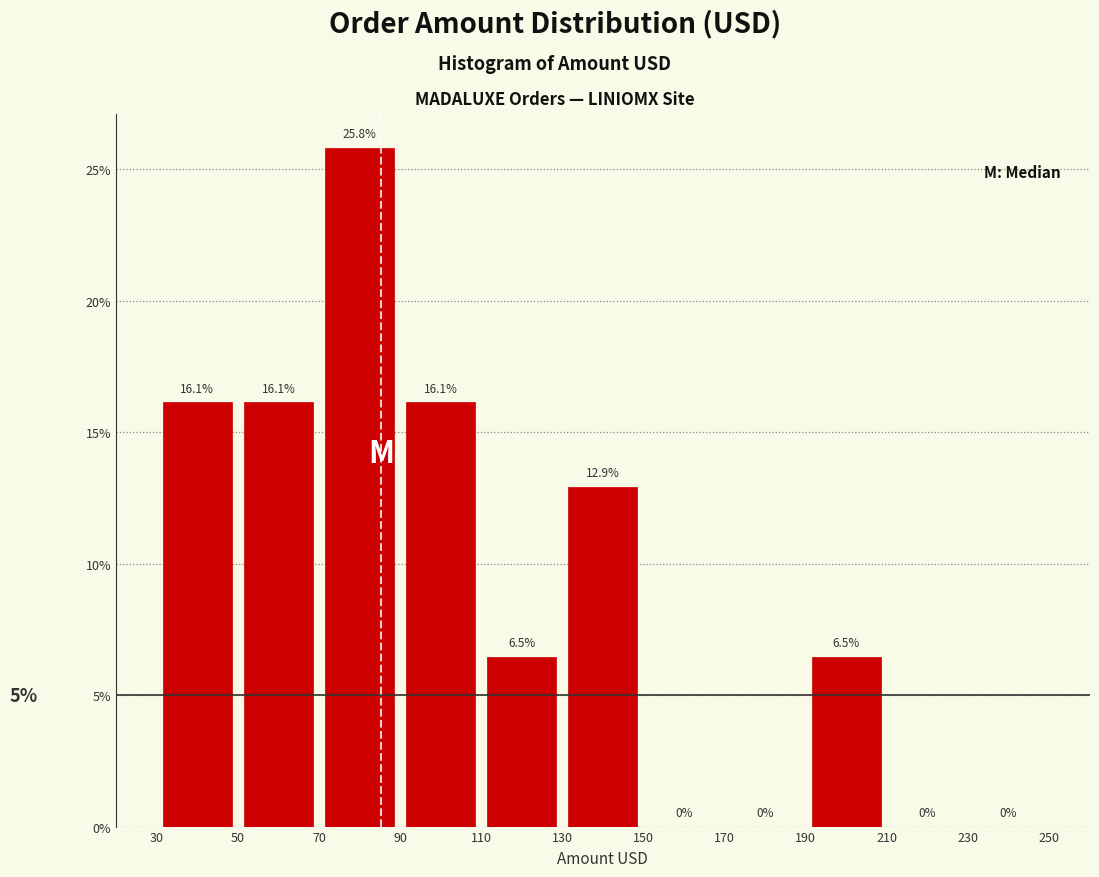

Over which range of the x-axis is the bar tallest?

70 to 90